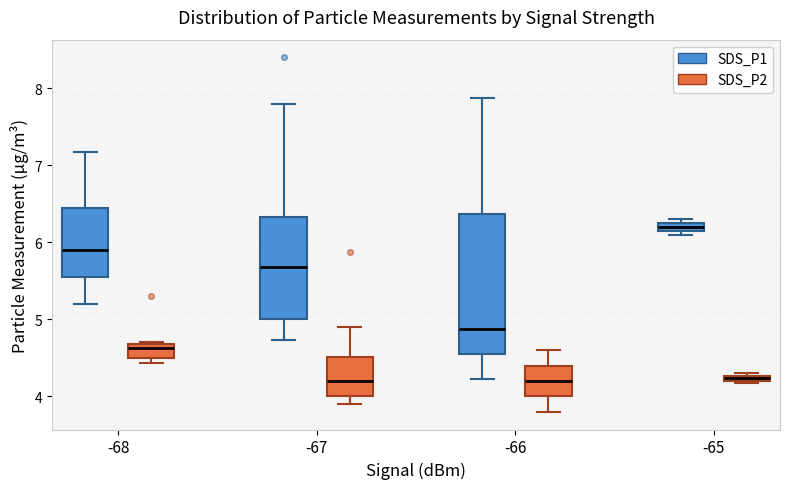

Which box has the highest median line?

-65 (SDS_P1)